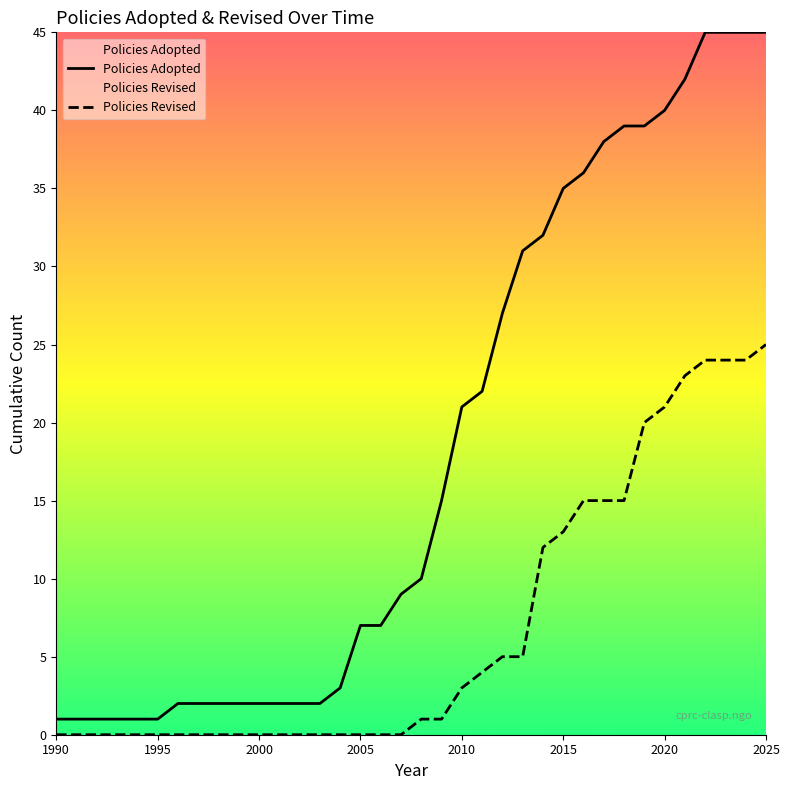

True or false: Policies Revised and Policies Adopted intersect in this chart.

False